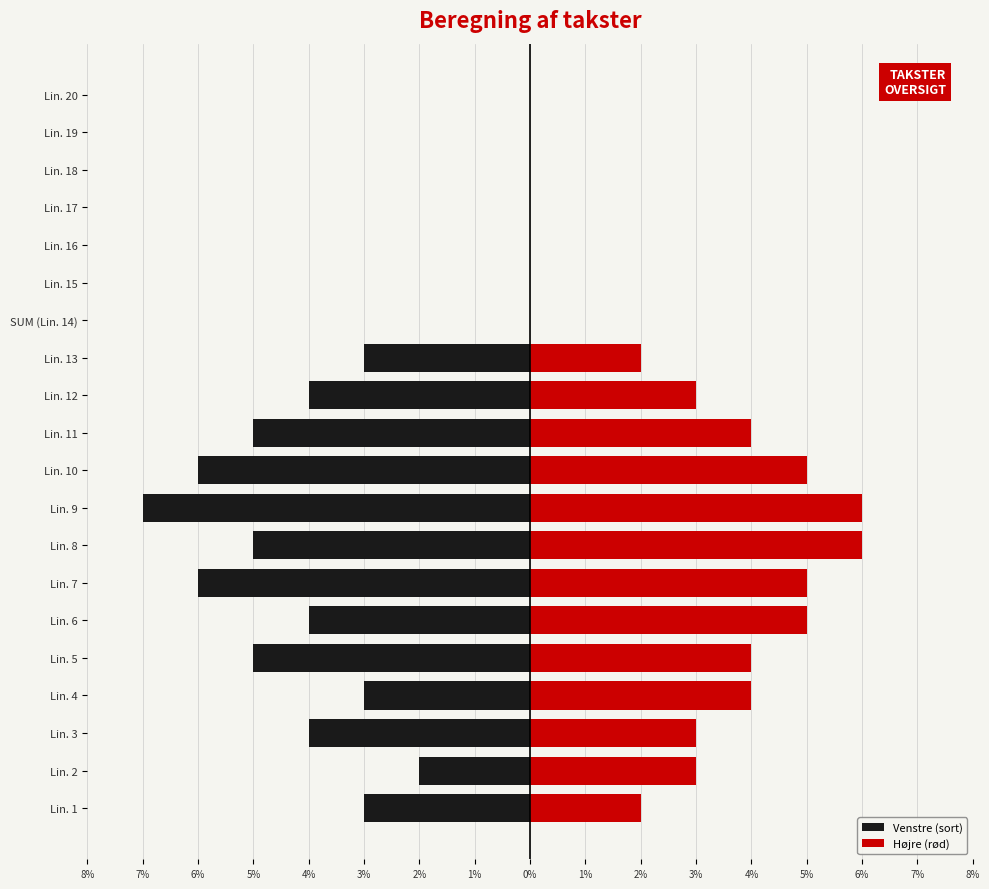

How many bars are there in each group?

2